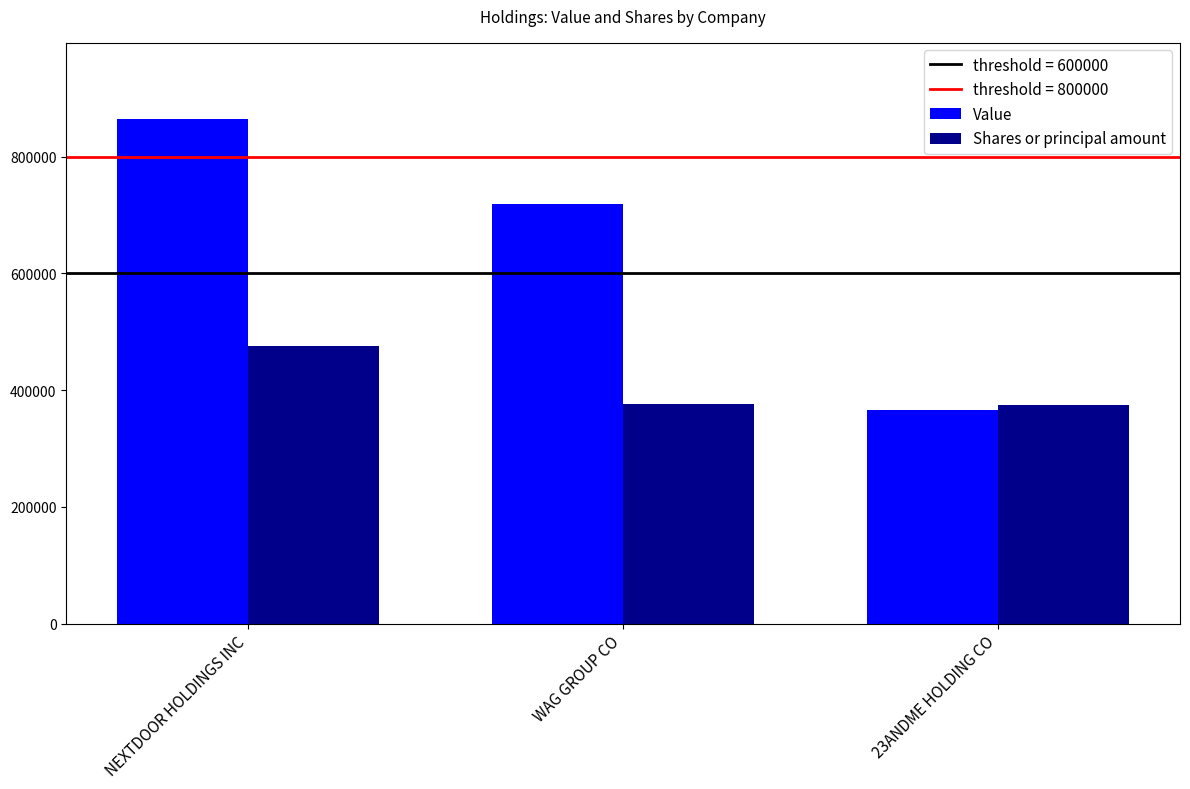

What is the difference between the highest and lowest values at 23ANDME HOLDING CO?

7485